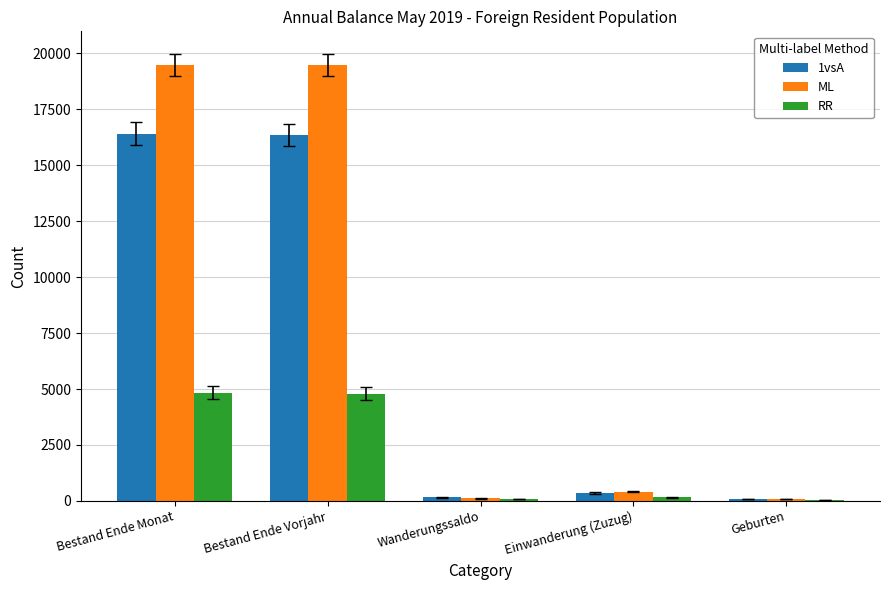

At which label is ML closest to 9780?

Einwanderung (Zuzug)